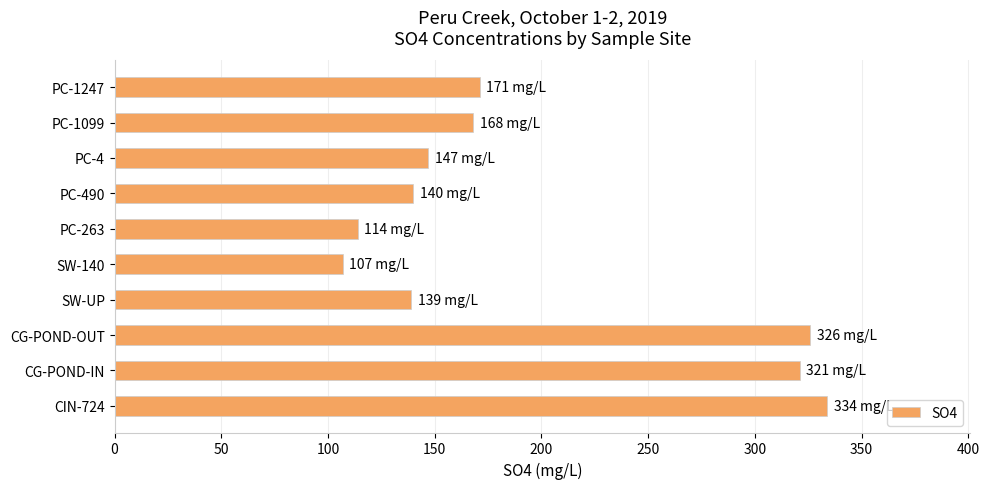

Is it true that the value at PC-1099 is 168?

True